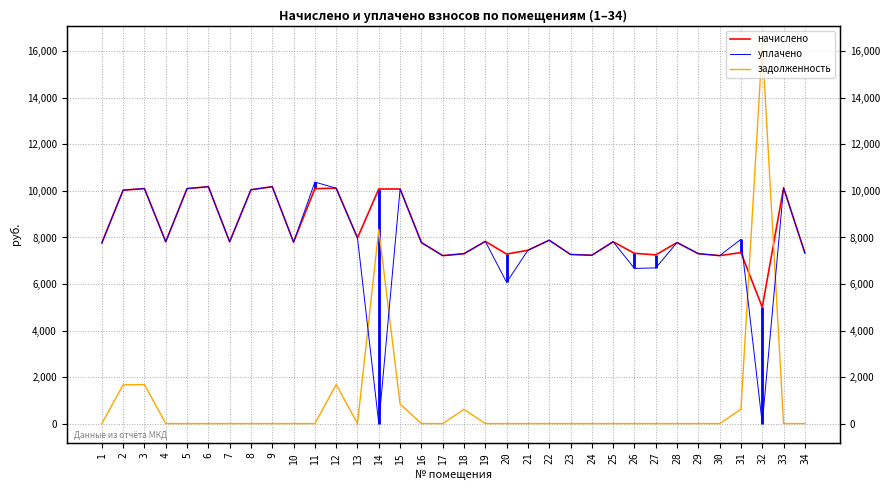

The задолженность series shows -10334.7 at 20. True or false?

False